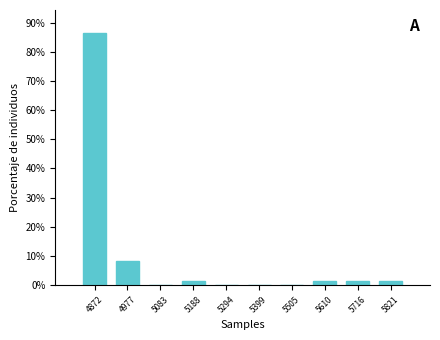

Reading left to right, list all the values displayed in this chart.

4872=86.4	4977=8.2	5083=0.0	5188=1.4	5294=0.0	5399=0.0	5505=0.0	5610=1.4	5716=1.4	5821=1.4